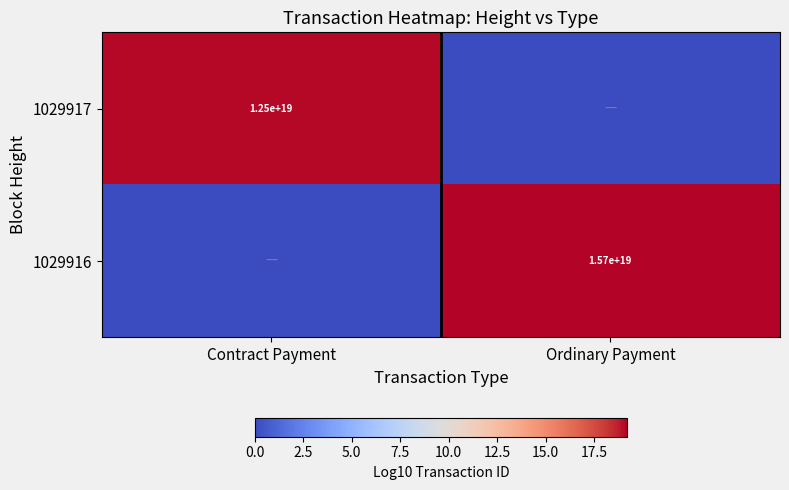

Is it true that 1029917 equals 12500000000000000000 at Contract Payment?

True